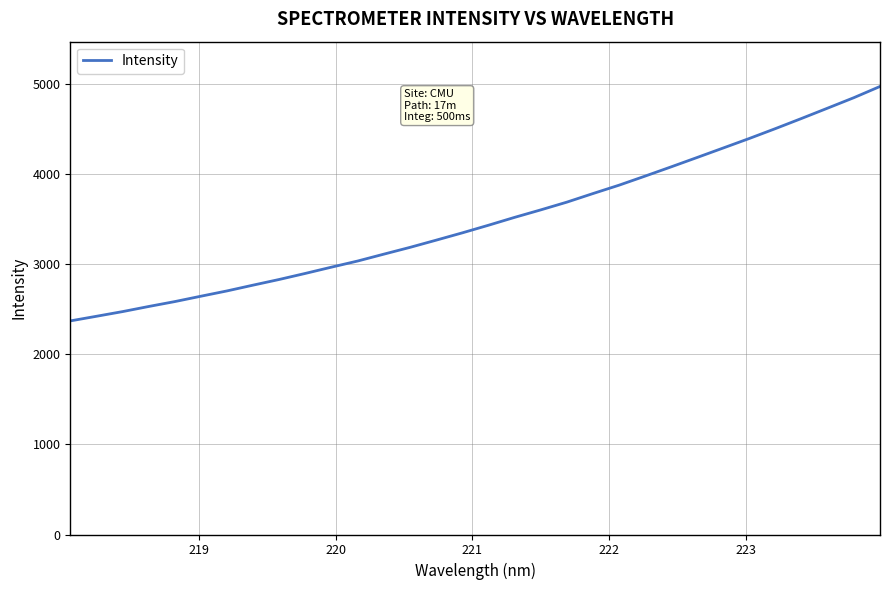

What is the maximum value shown in the chart?

4974.6